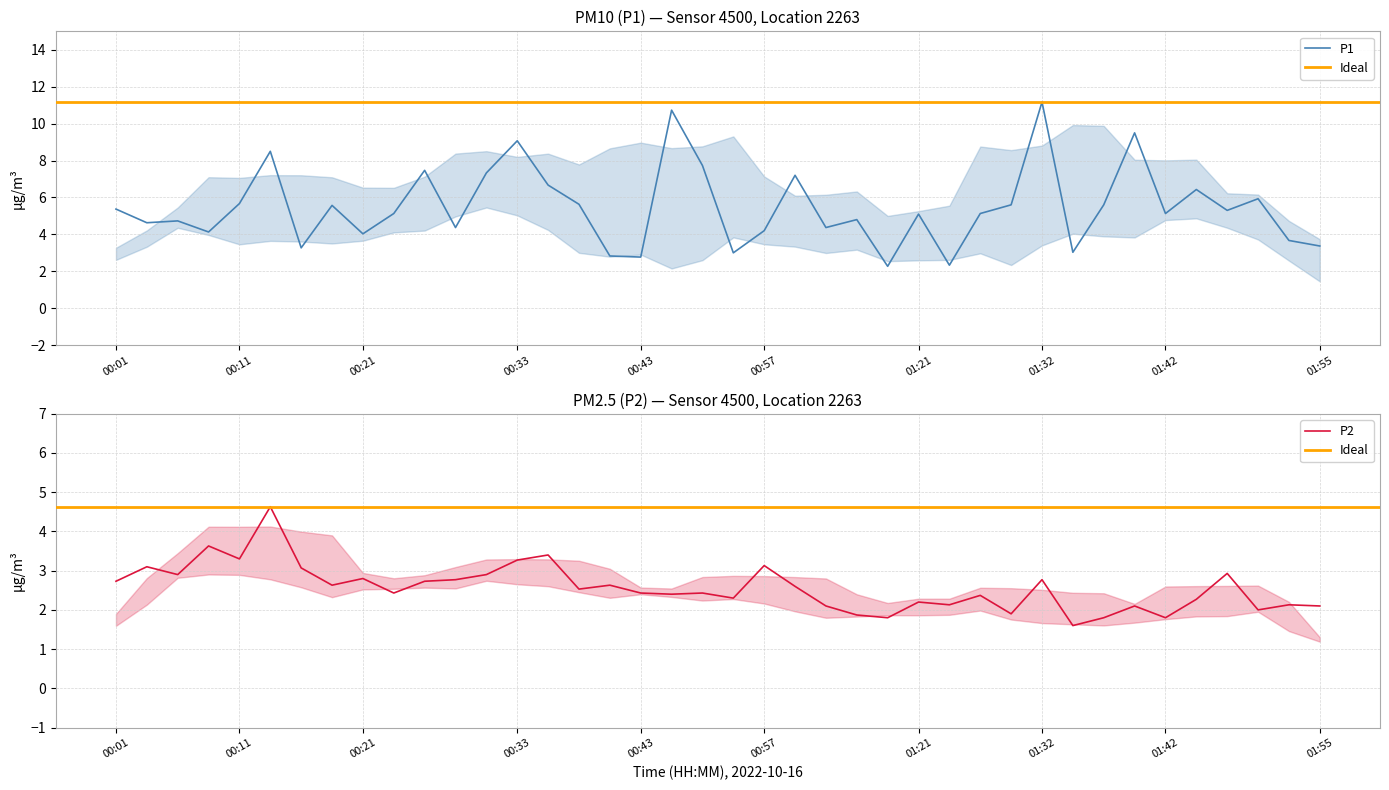

Reading left to right, list all the values displayed in this chart.

P1: 5.4	4.6	4.7	4.1	5.7	8.5	3.3	5.6	4.0	5.1	7.5	4.4	7.3	9.1	6.7	5.6	2.8	2.8	10.7	7.7	3.0	4.2	7.2	4.4	4.8	2.3	5.1	2.3	5.1	5.6	11.2	3.0	5.6	9.5	5.1	6.4	5.3	5.9	3.7	3.4
P2: 2.7	3.1	2.9	3.6	3.3	4.6	3.1	2.6	2.8	2.4	2.7	2.8	2.9	3.3	3.4	2.5	2.6	2.4	2.4	2.4	2.3	3.1	2.6	2.1	1.9	1.8	2.2	2.1	2.4	1.9	2.8	1.6	1.8	2.1	1.8	2.3	2.9	2.0	2.1	2.1